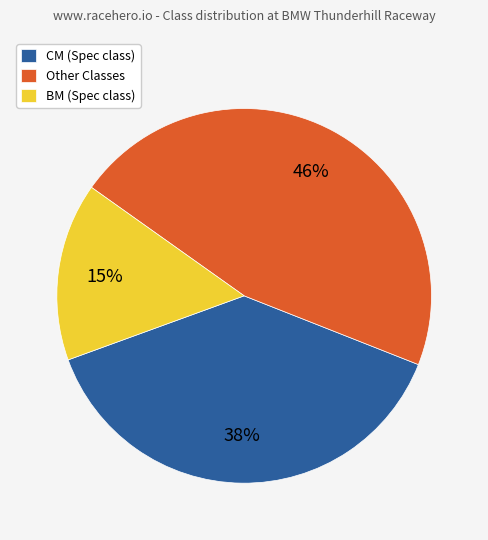

To the nearest percent, what percentage of the pie is CM (Spec class)?

38%